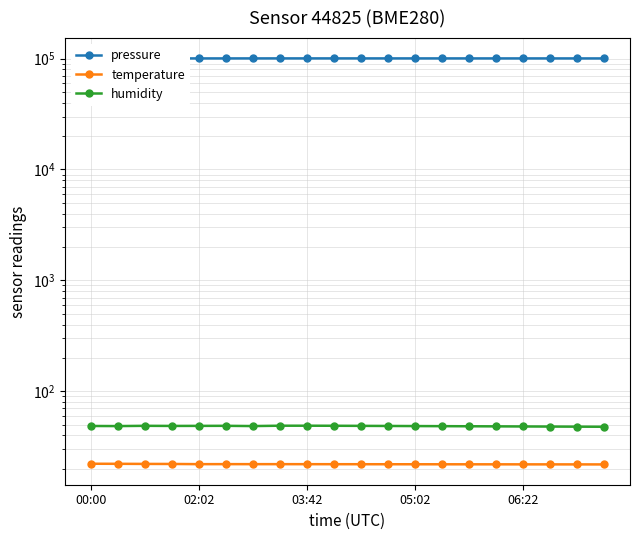

True or false: pressure and humidity intersect in this chart.

False